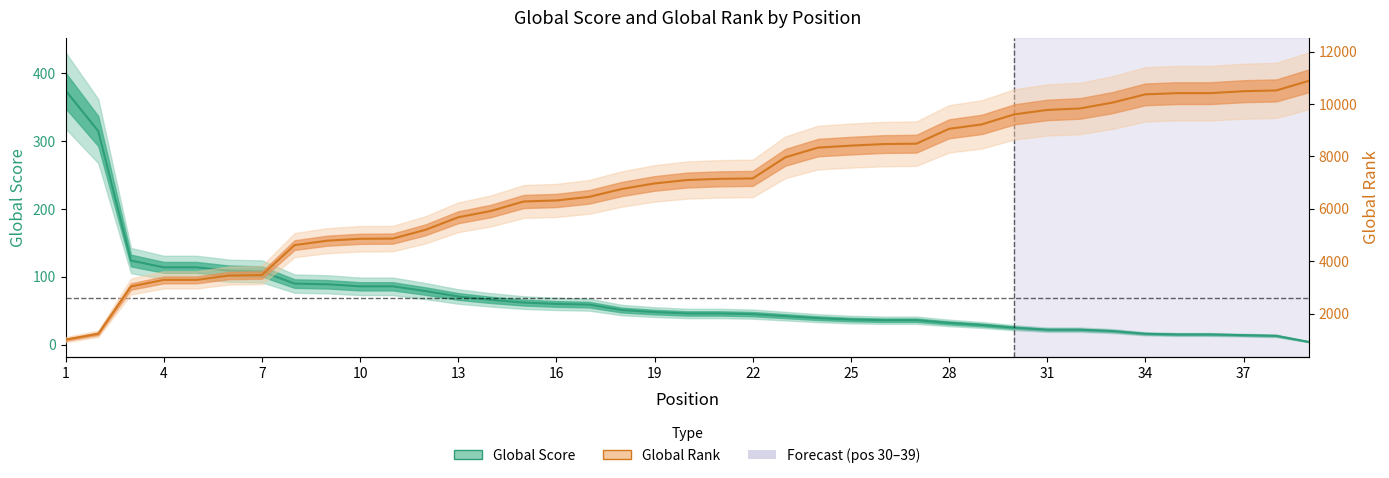

True or false: Global Score has a value of 174 at 4.

False